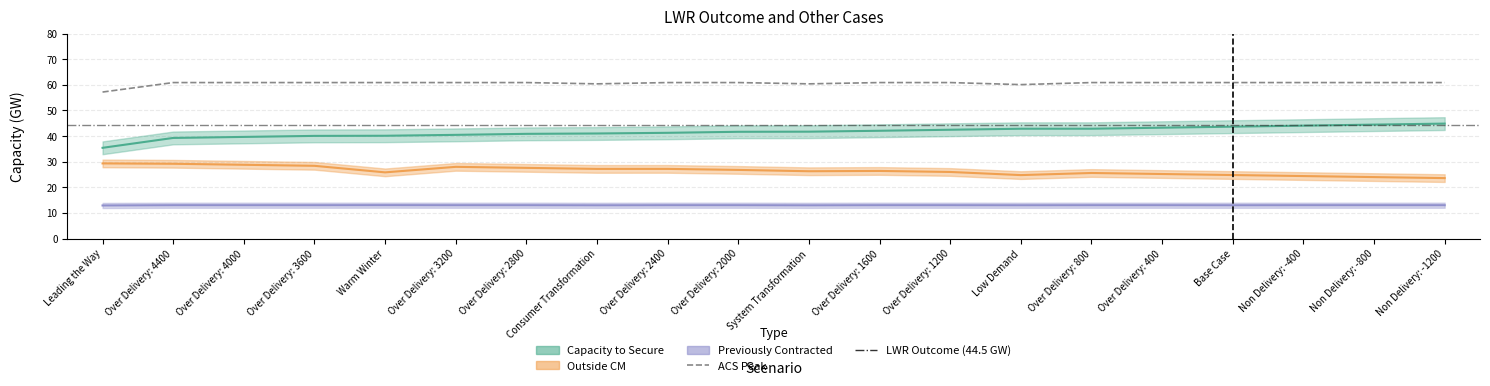

What is the difference between the Outside_CM values at Consumer Transformation and Over Delivery: 400?

2.0